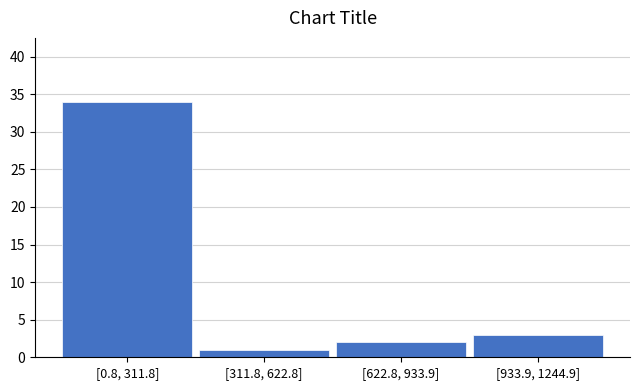

Reading right to left, transcribe all the data shown in this chart.

3	2	1	34